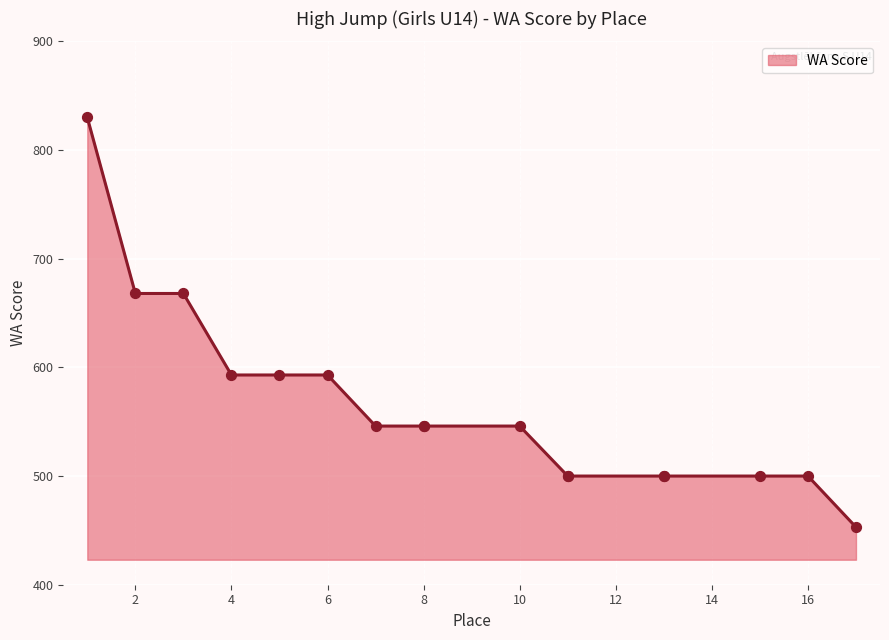

Which has a higher value, 11 or 16?

11